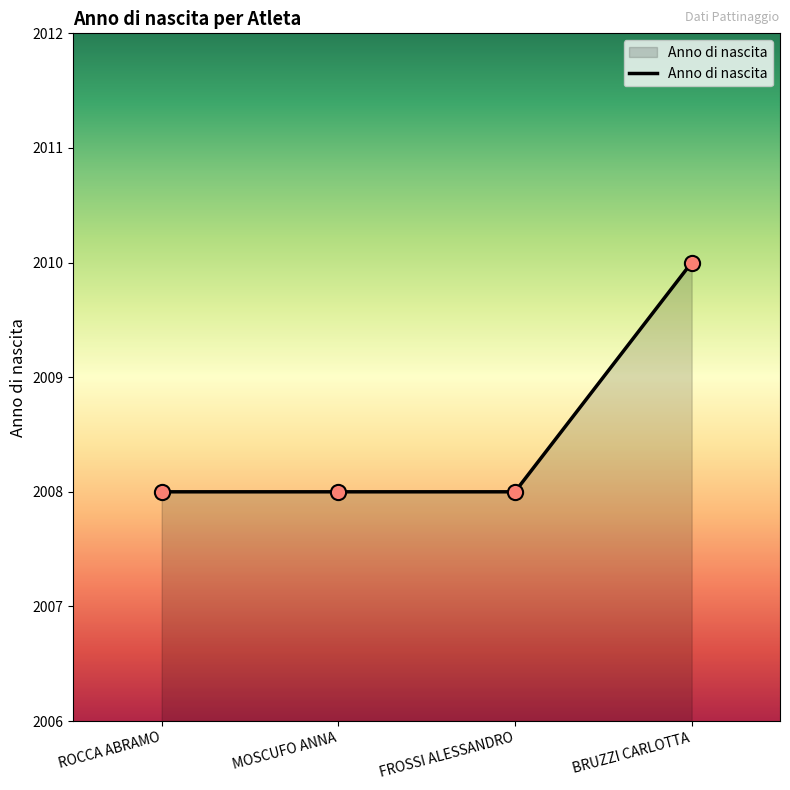

Between BRUZZI CARLOTTA and MOSCUFO ANNA, which is larger?

BRUZZI CARLOTTA